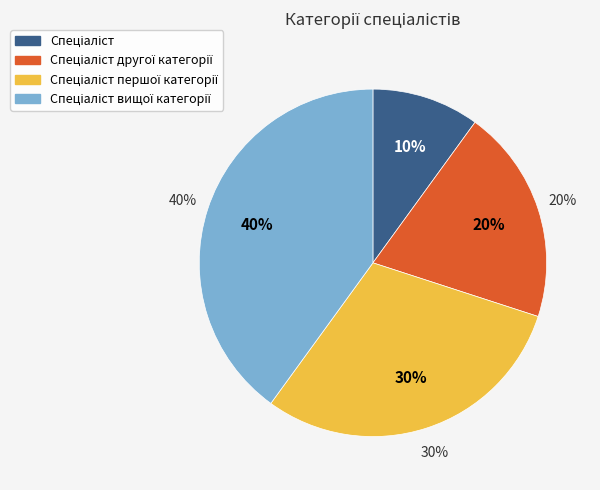

To the nearest percent, what percentage of the pie is Спеціаліст вищої категорії?

40%